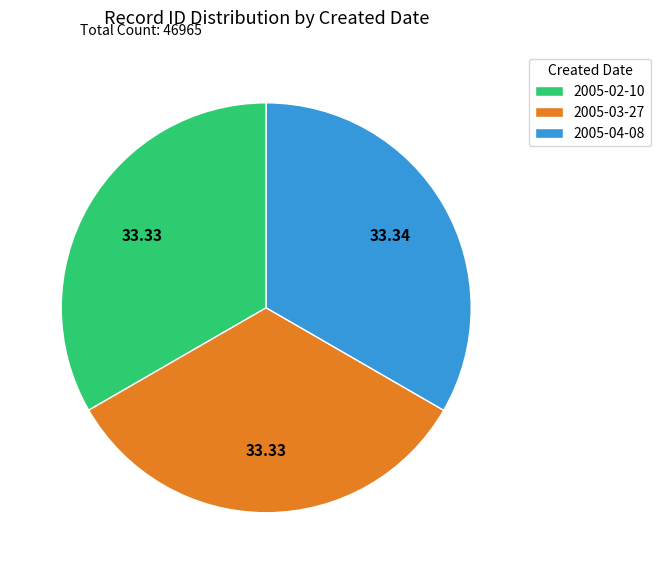

Is 2005-02-10 the majority of the pie?

No